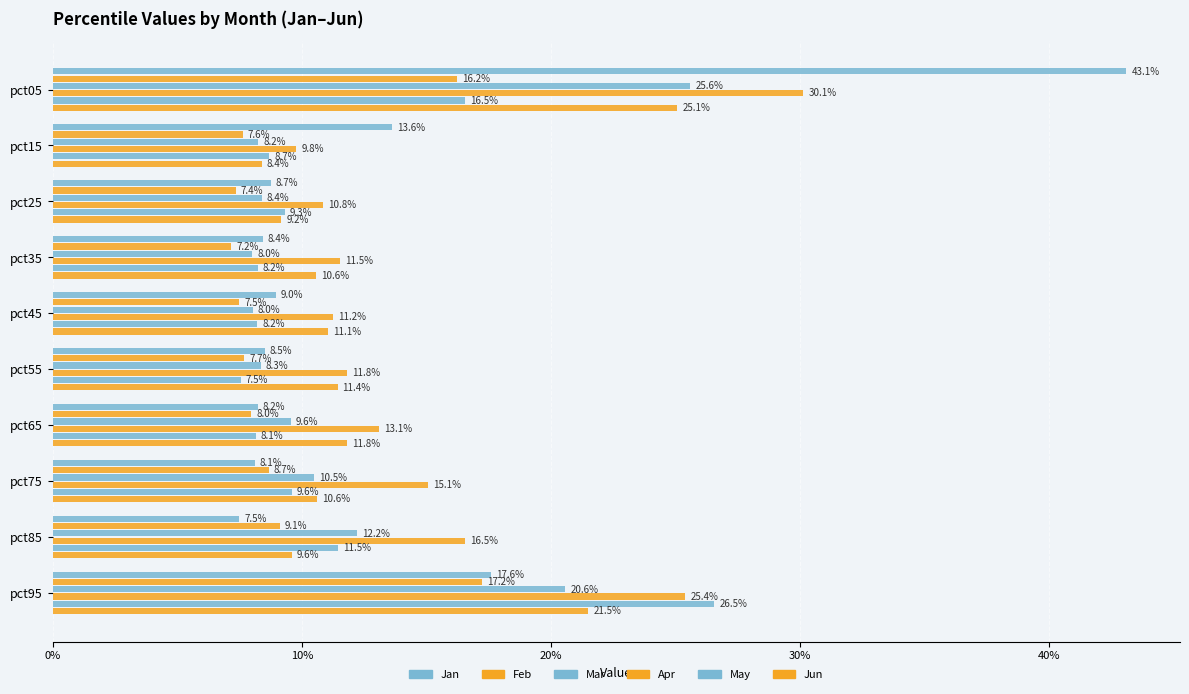

What are all the series names shown in the legend?

Jan, Feb, Mar, Apr, May, Jun